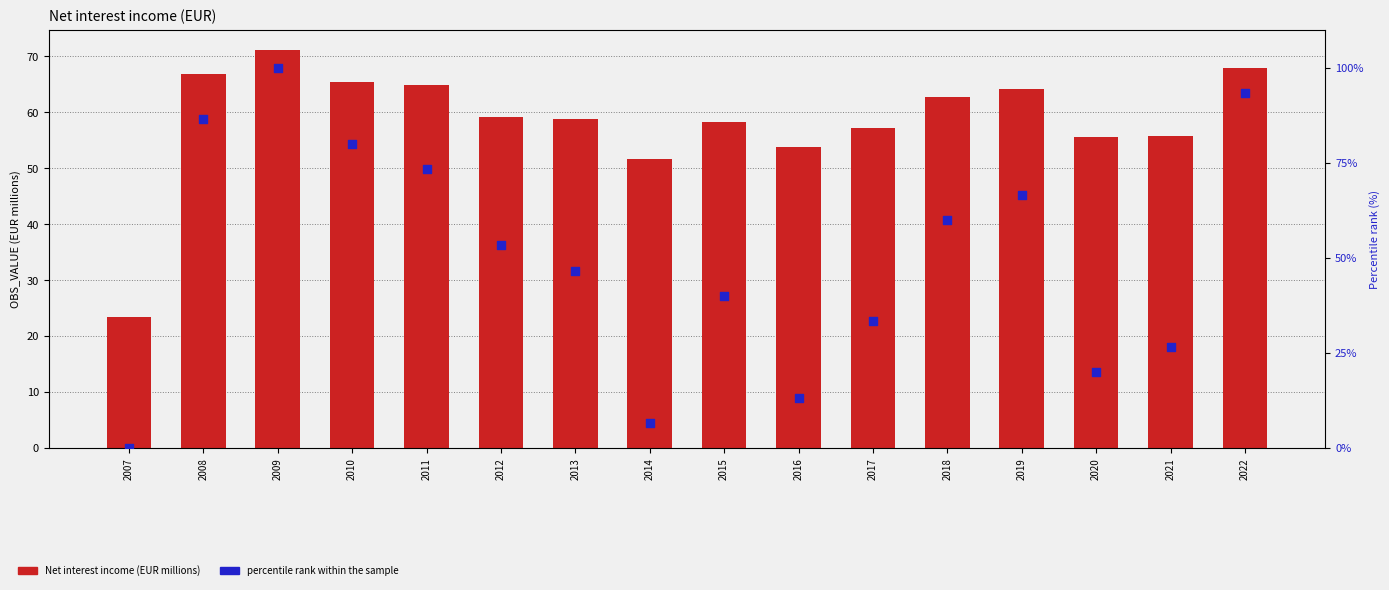

What is the total value across all series at 2022?

161.3